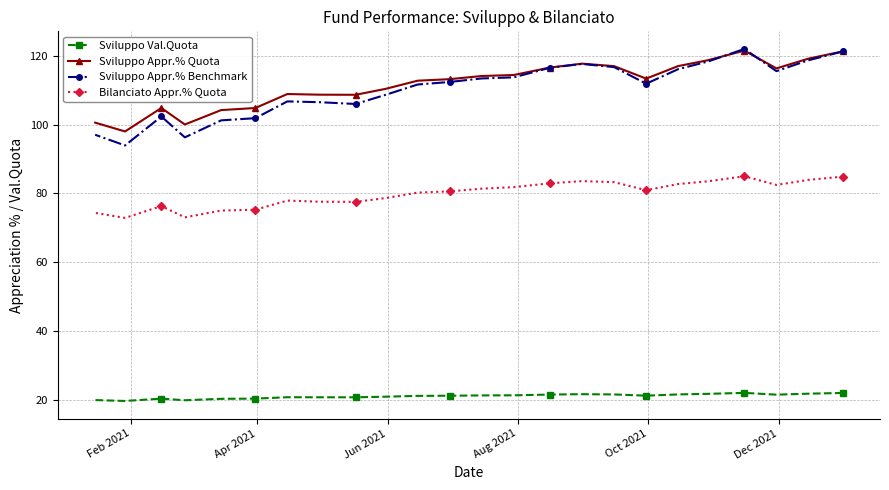

Which series has the widest spread of values?

Sviluppo Appr.% Benchmark